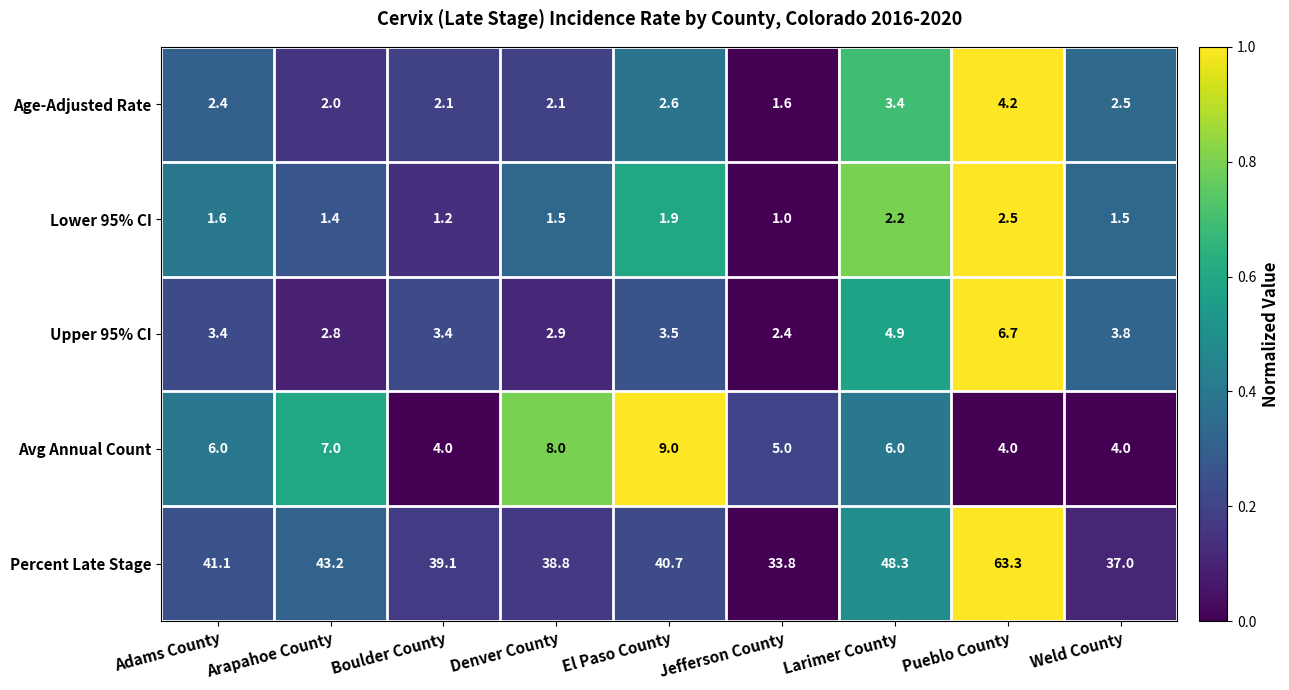

Which series has the largest total across all categories?

Percent Late Stage